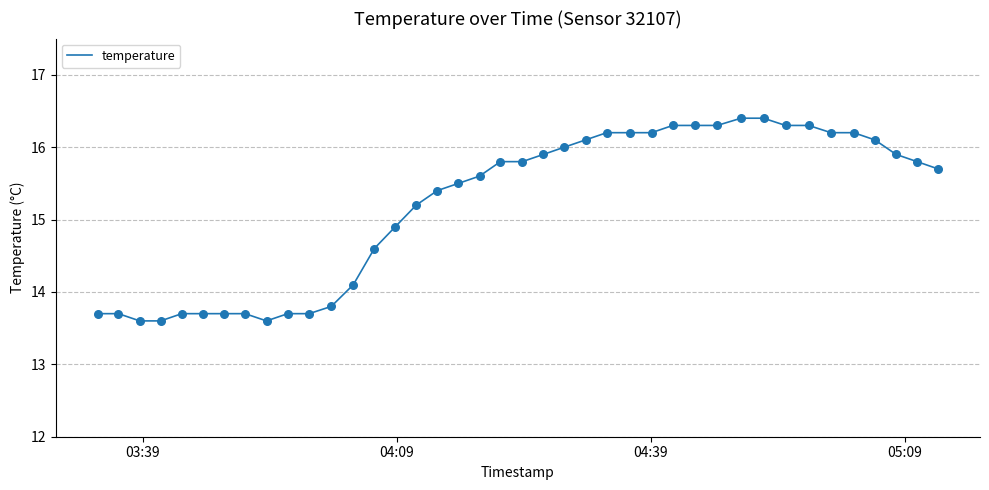

What is the smallest value displayed?

13.6